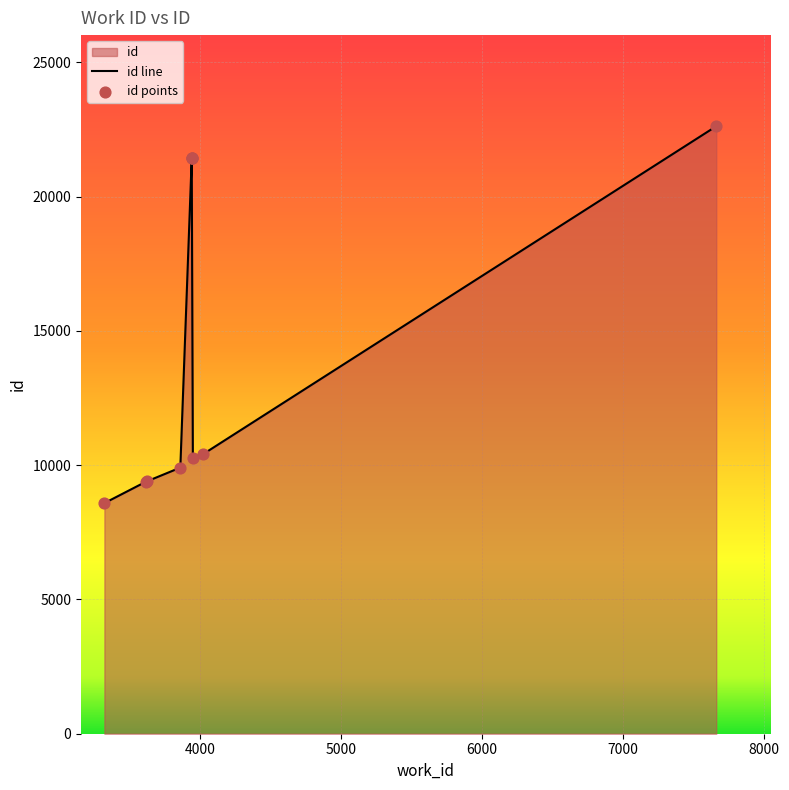

Which has a higher value, 7662 or 3620?

7662